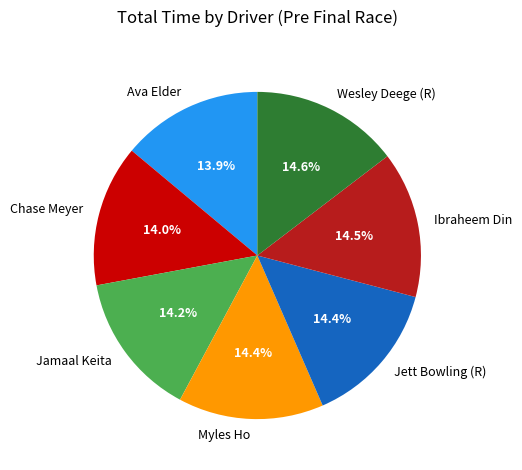

What portion of the pie excludes Jamaal Keita?

85.8%